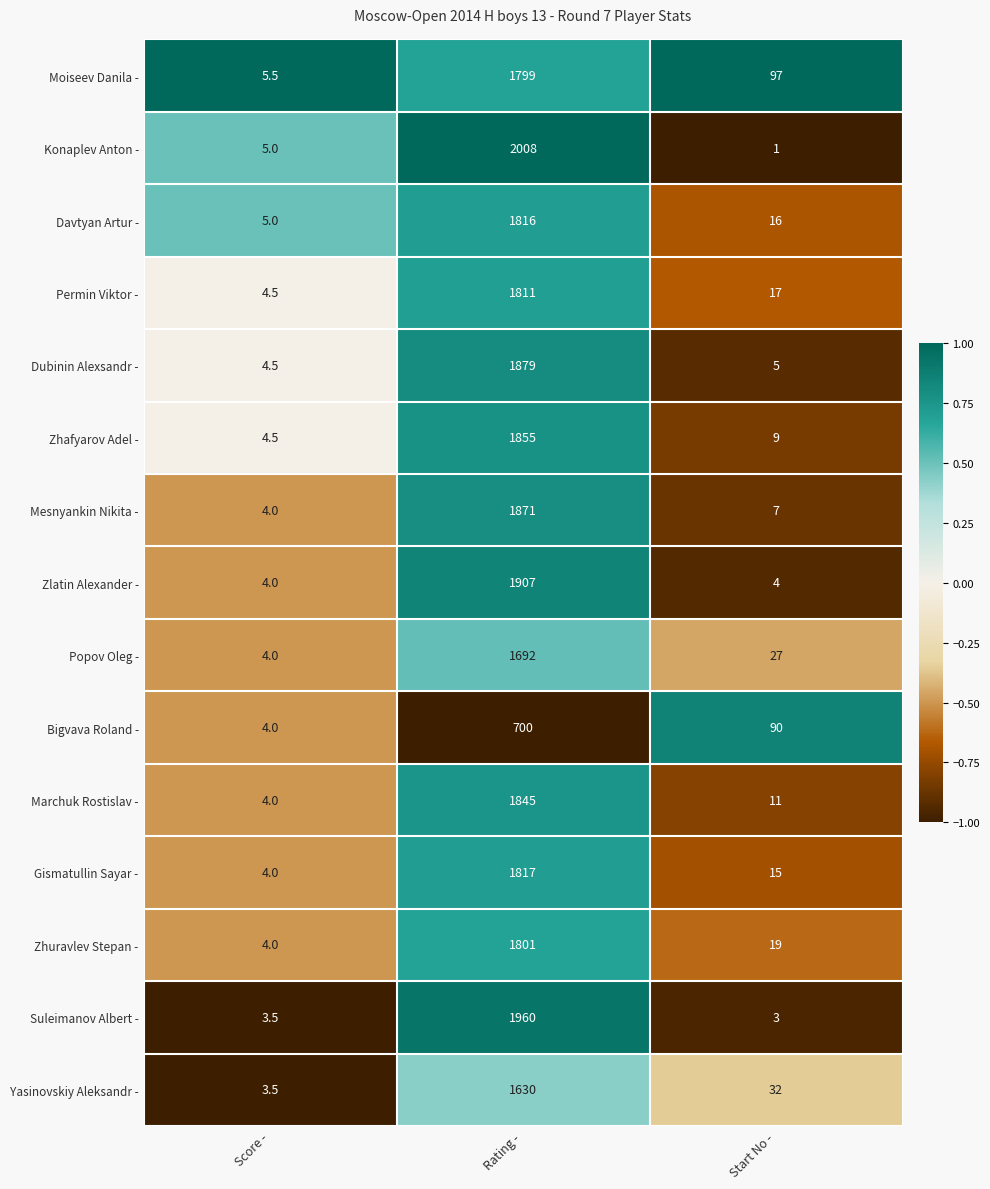

At which category does the chart reach its peak across all series?

Rating -